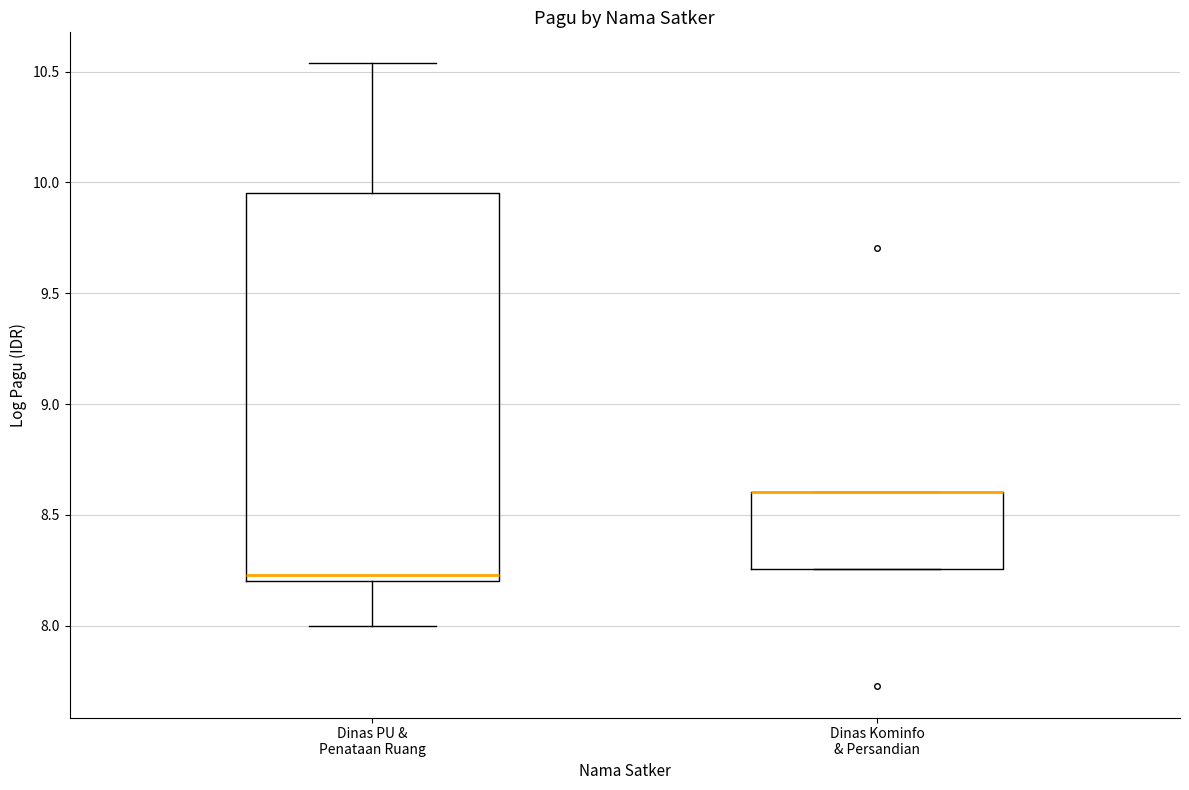

Reading left to right, read every box against the y-axis: the position of its median line, the range the box covers, and the ends of its whiskers. The values are not printed on the chart, so give them approximately, as read against the axis.

Dinas PU & Penataan Ruang: median 8.25, box 8.20 to 9.95, whiskers 8.00 to 10.55
Dinas Kominfo & Persandian: median 8.60 (drawn on the box's upper edge), box 8.25 to 8.60, whiskers 8.25 to 8.60